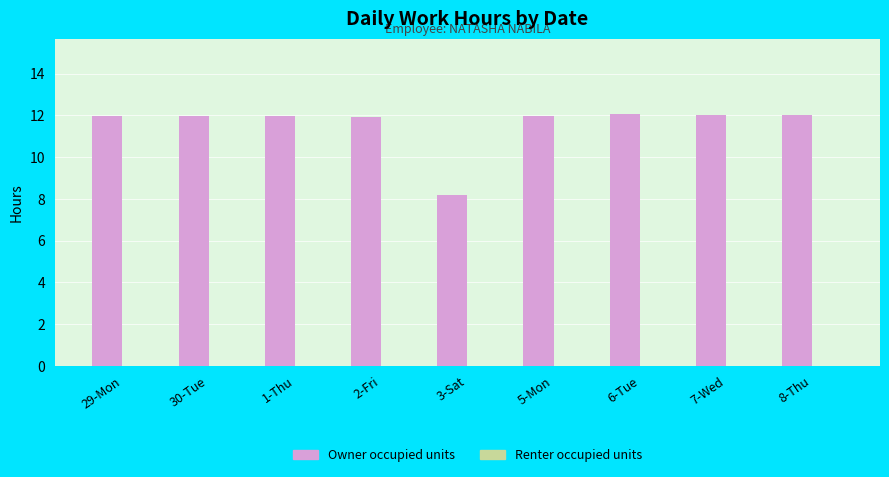

The value at 3-Sat is 5.6. True or false?

False